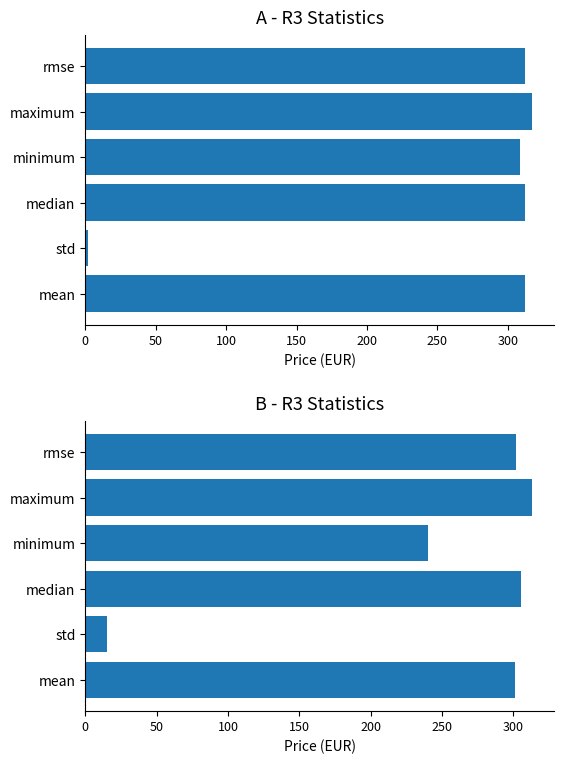

The B - R3 series shows 301.8 at rmse. True or false?

True